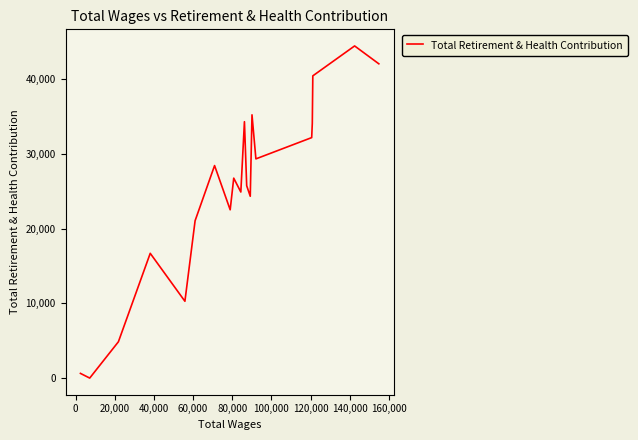

What is the maximum value shown in the chart?

44422